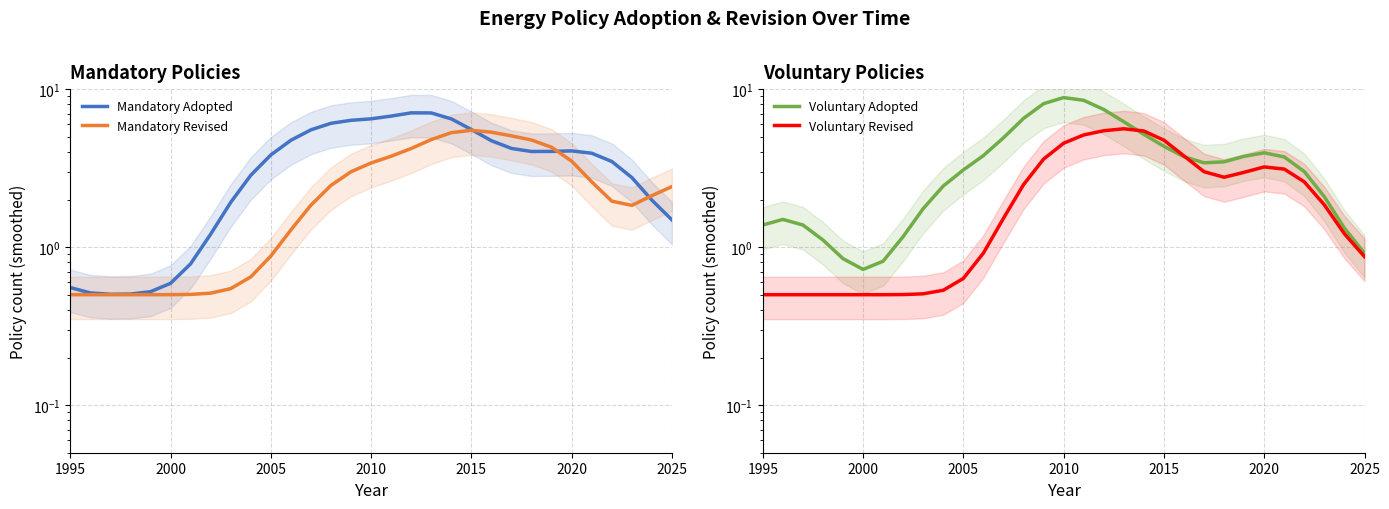

What is the sum of all Voluntary Revised values?

73.0